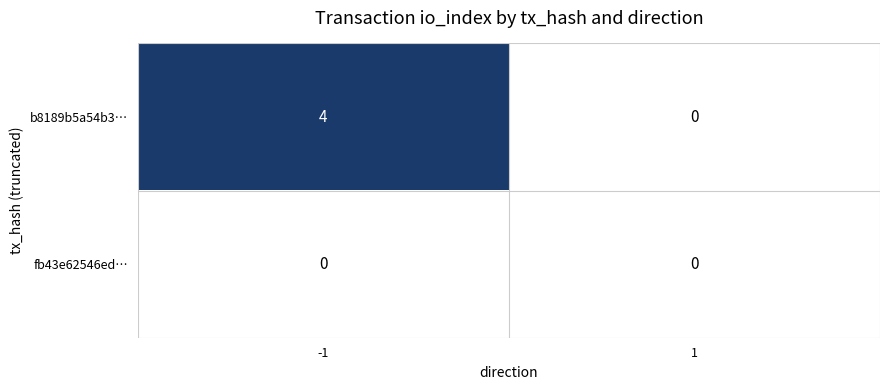

The b8189b5a54b3… series shows 2 at 1. True or false?

False